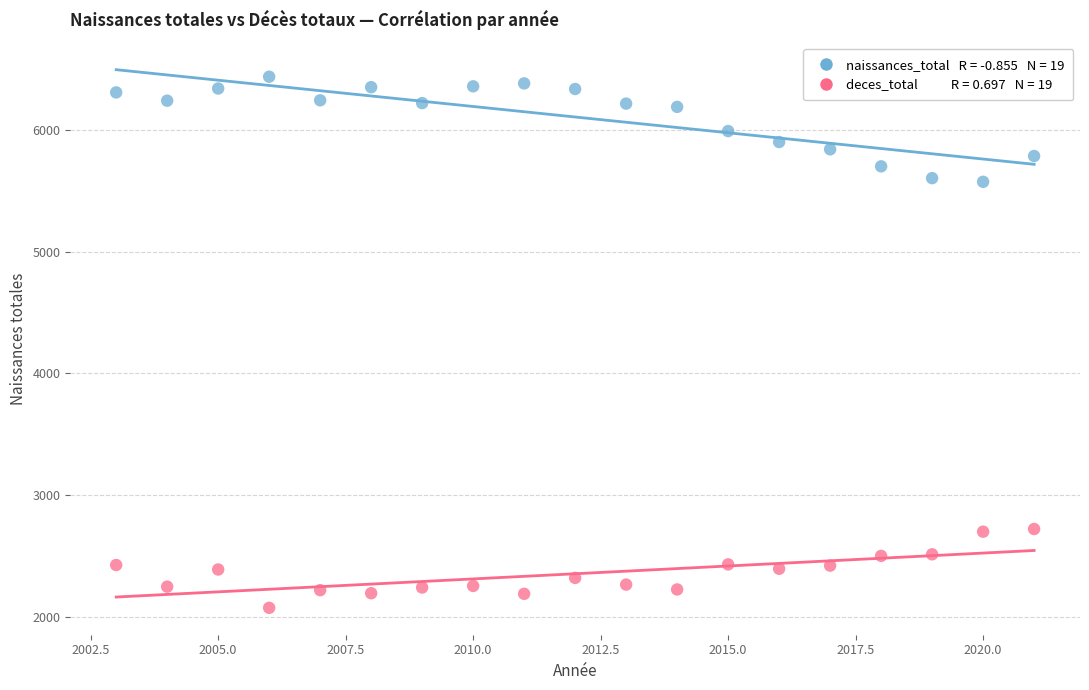

Across all data points, what is the range of Y values (max minus min)?

4367